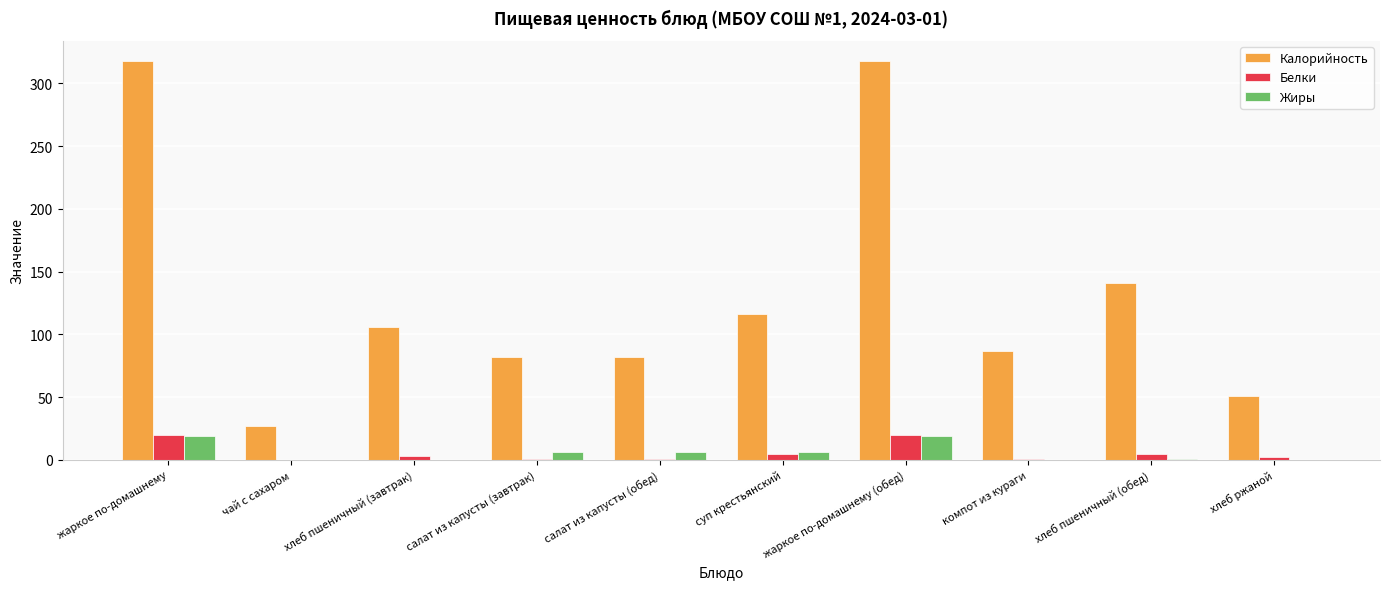

What is the maximum value for Калорийность?

318